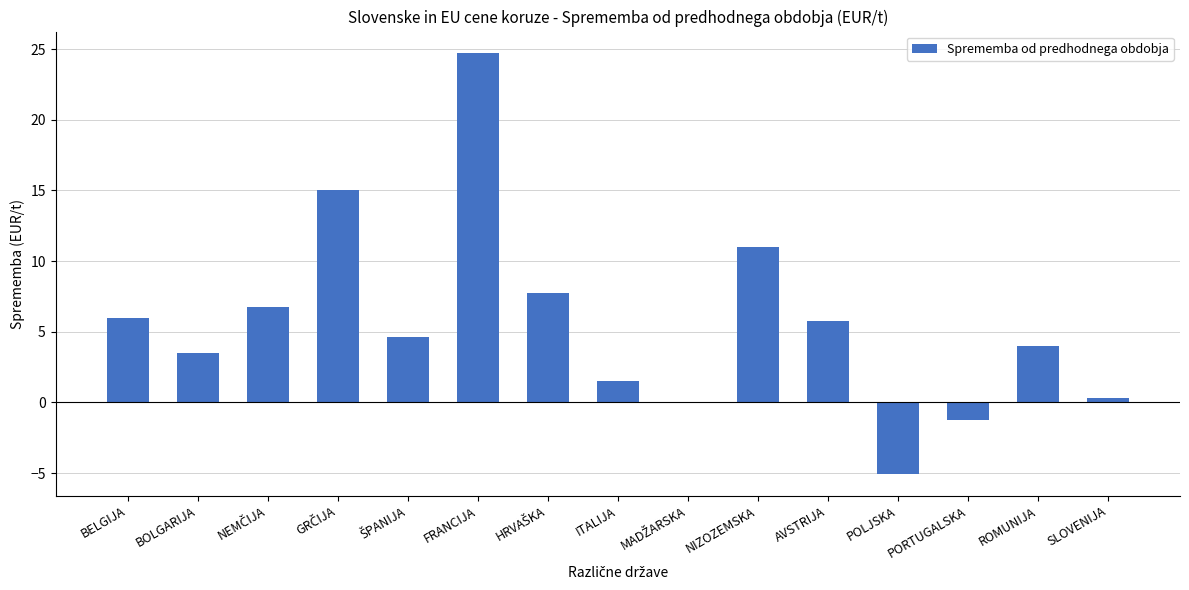

True or false: the data shows 24.8 at FRANCIJA.

True